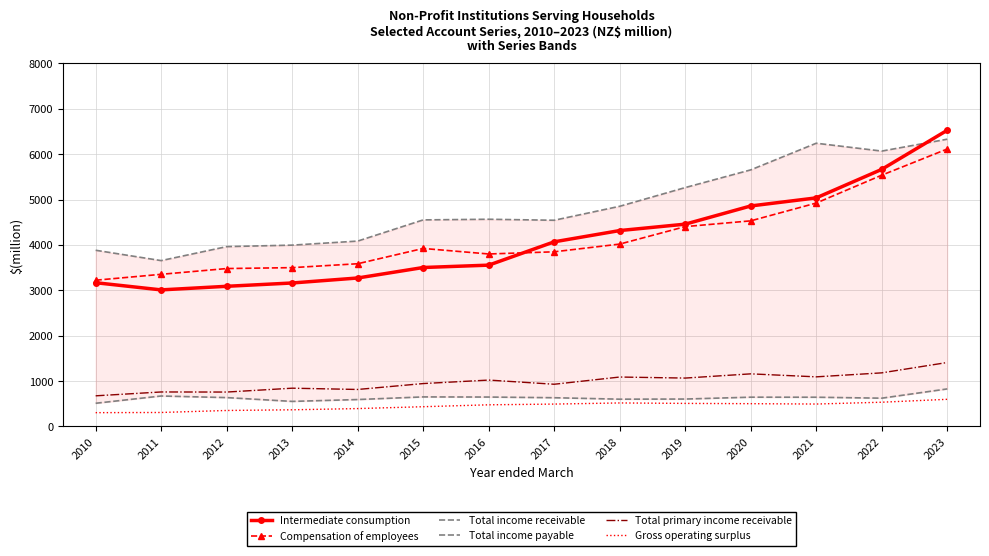

Which series changed the most between 2010 and 2015?

Compensation of employees